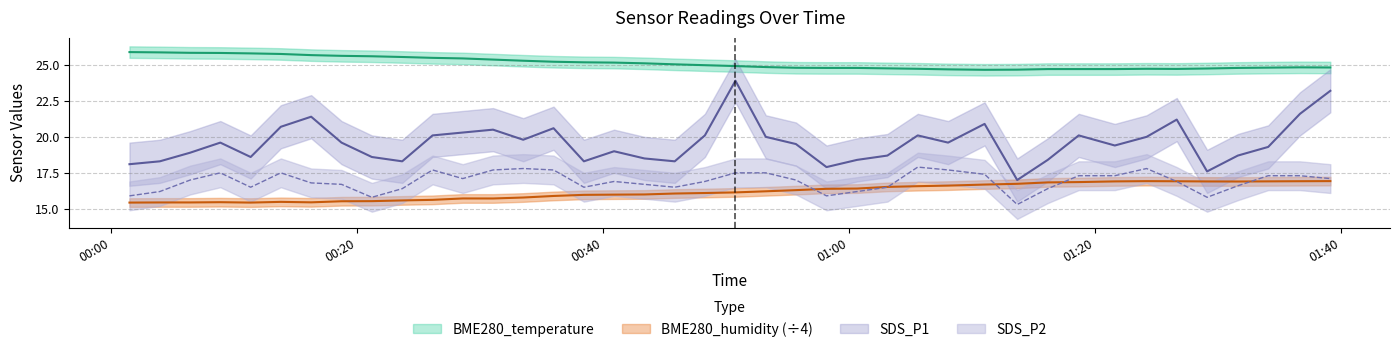

True or false: SDS_P2 and BME280_temperature cross at least once.

False